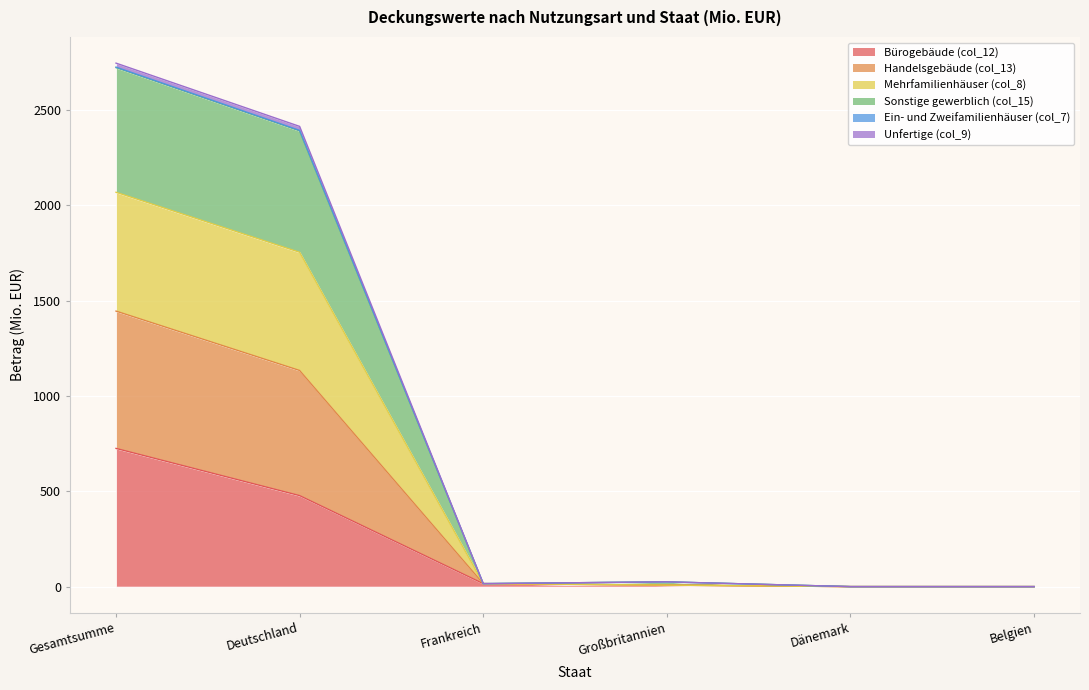

Where is Mehrfamilienhäuser (col_8) nearest to the value 1362?

Deutschland